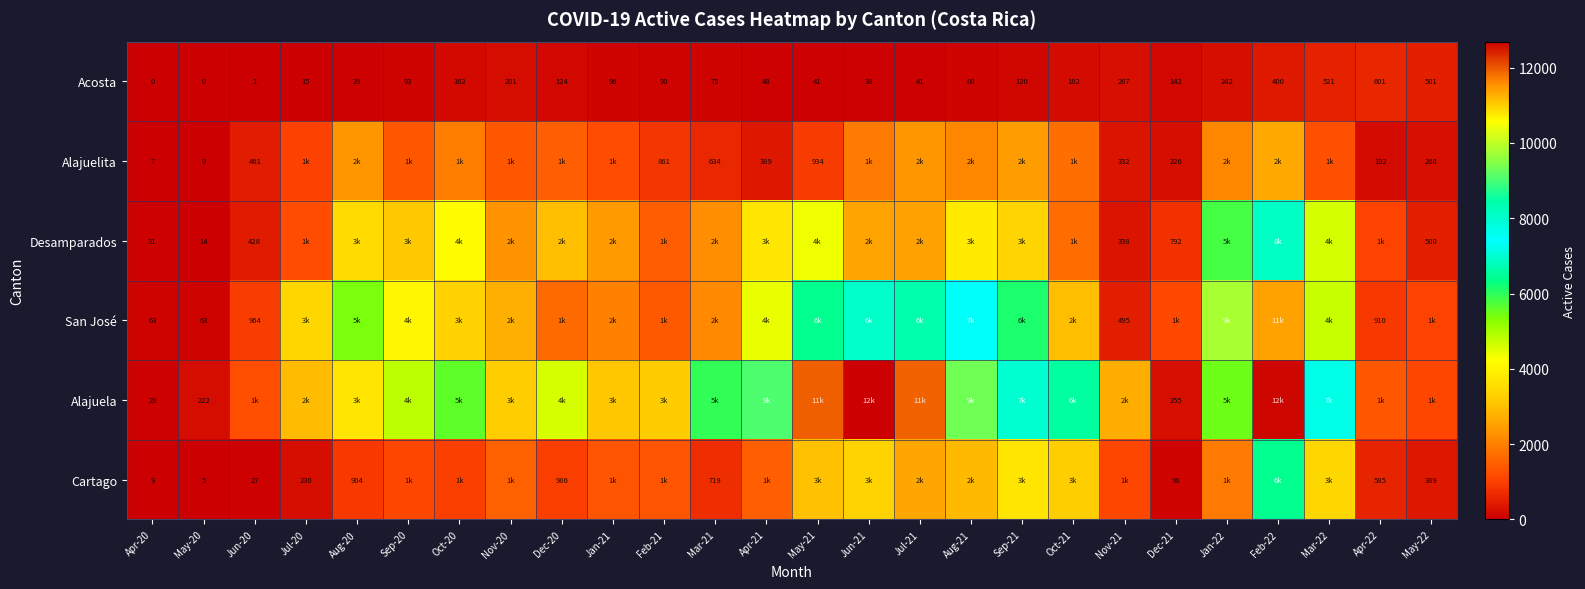

At May-20, list the series in order from smallest to largest.

Acosta, Cartago, Alajuelita, Desamparados, San José, Alajuela